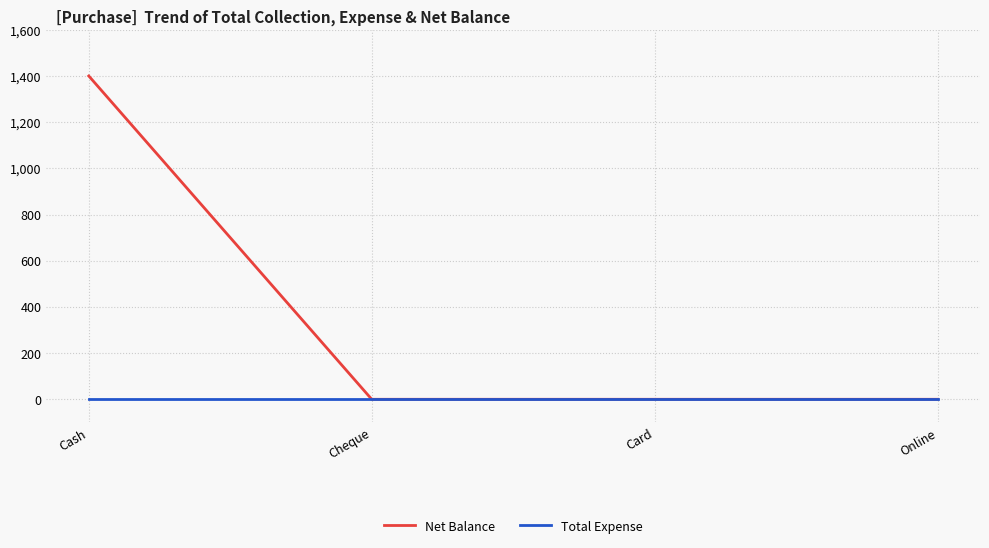

How many lines are shown in the chart?

2